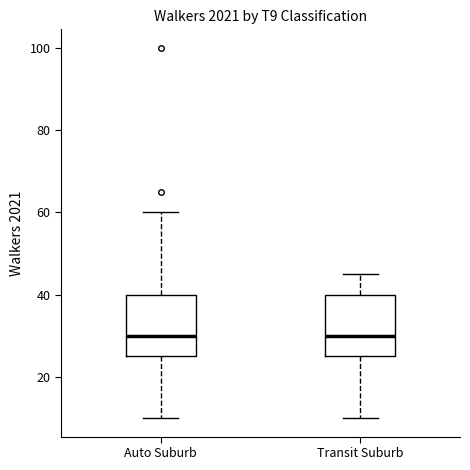

Reading left to right, transcribe this box plot: for each box, give where its median line is, the range the box spans, and where its two whiskers end, as read against the y-axis. The values are not printed on the chart, so give them approximately, as read against the axis.

Auto Suburb: median 30, box 26 to 40, whiskers 10 to 60
Transit Suburb: median 30, box 26 to 40, whiskers 10 to 46